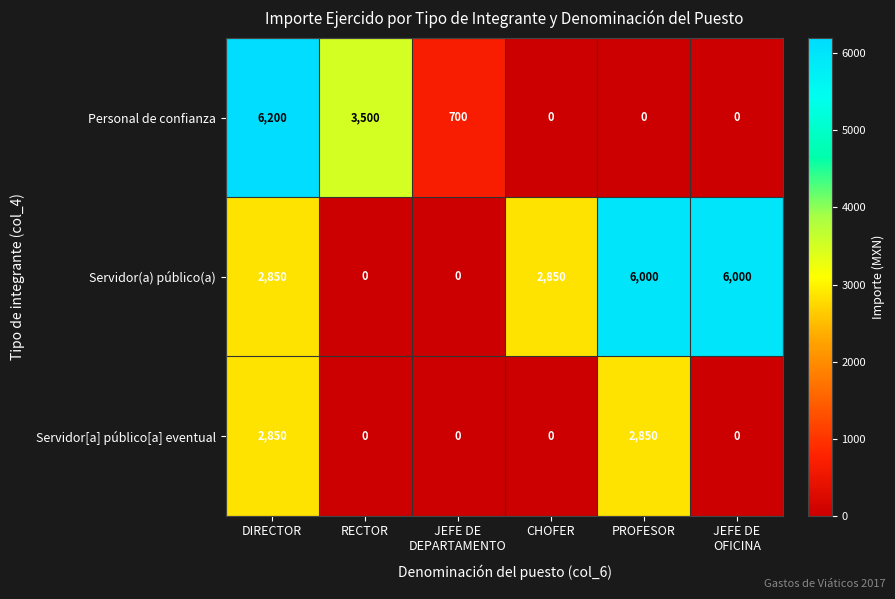

Which series has the largest total across all categories?

Servidor(a) público(a)